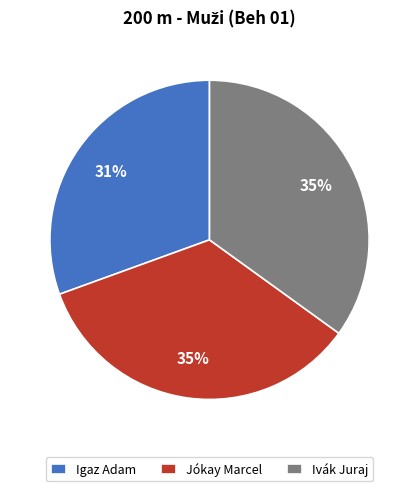

Does any single category account for the majority?

No